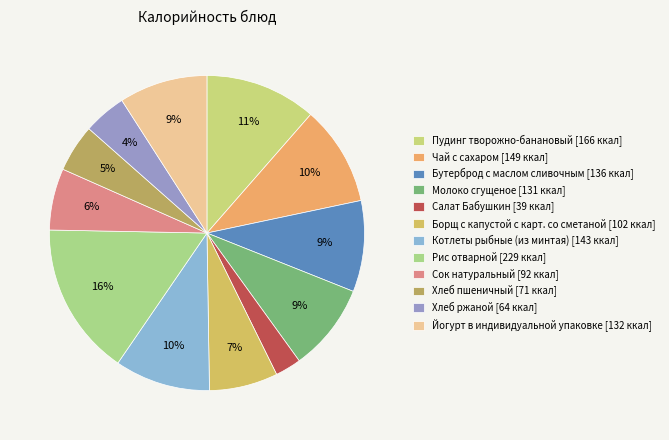

To the nearest percent, what is the combined percentage of Салат Бабушкин and Борщ с капустой с карт. со сметаной?

10%